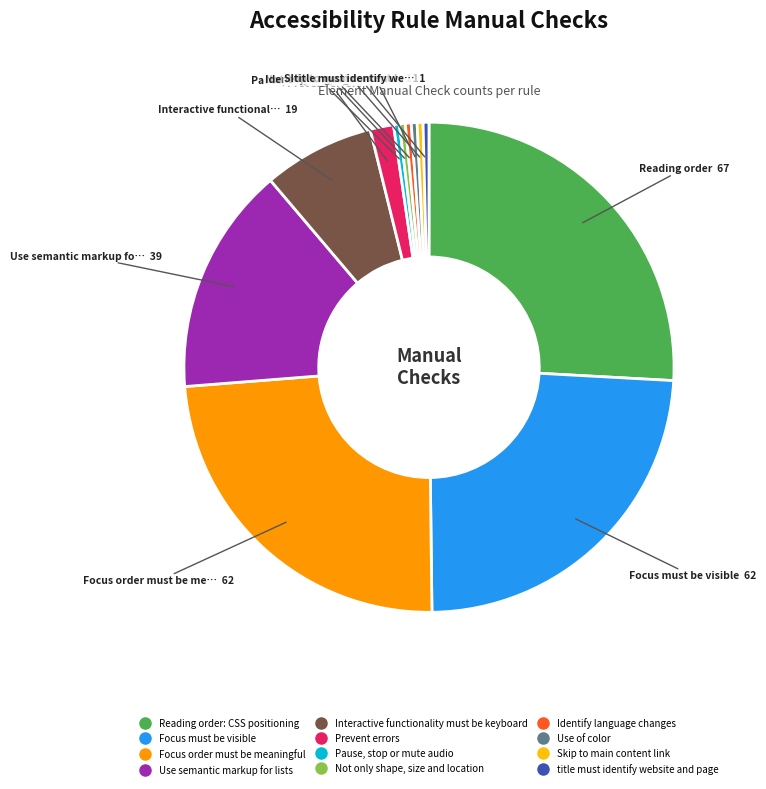

Which has a higher value, Use of color or Interactive functionality must be keyboard?

Interactive functionality must be keyboard